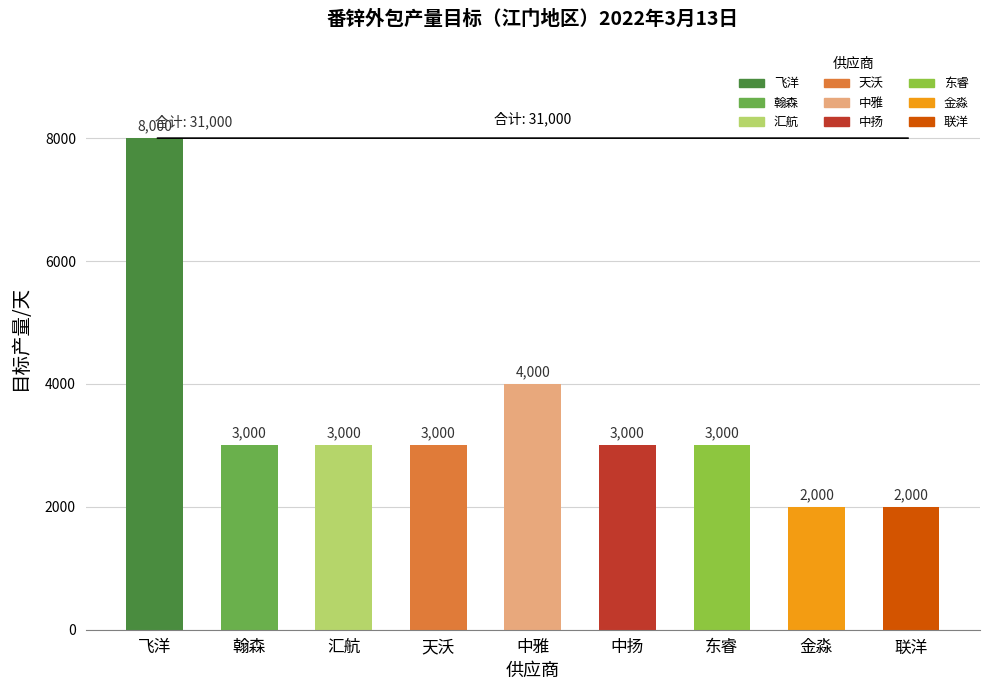

Reading left to right, extract all data points from this chart.

飞洋=8000	翰森=3000	汇航=3000	天沃=3000	中雅=4000	中扬=3000	东睿=3000	金淼=2000	联洋=2000